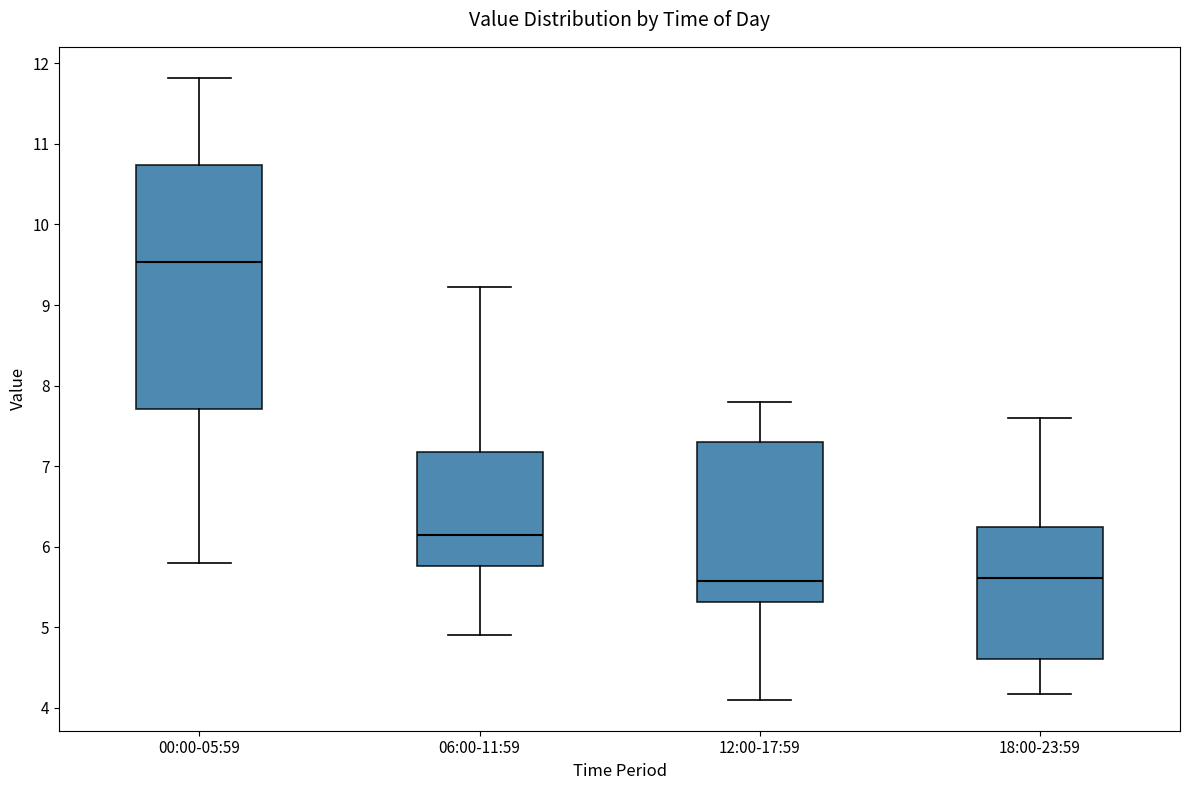

Where does the lower whisker of the box for 12:00-17:59 end on the y-axis? The values are not printed on the chart, so give them approximately, as read against the axis.

4.1